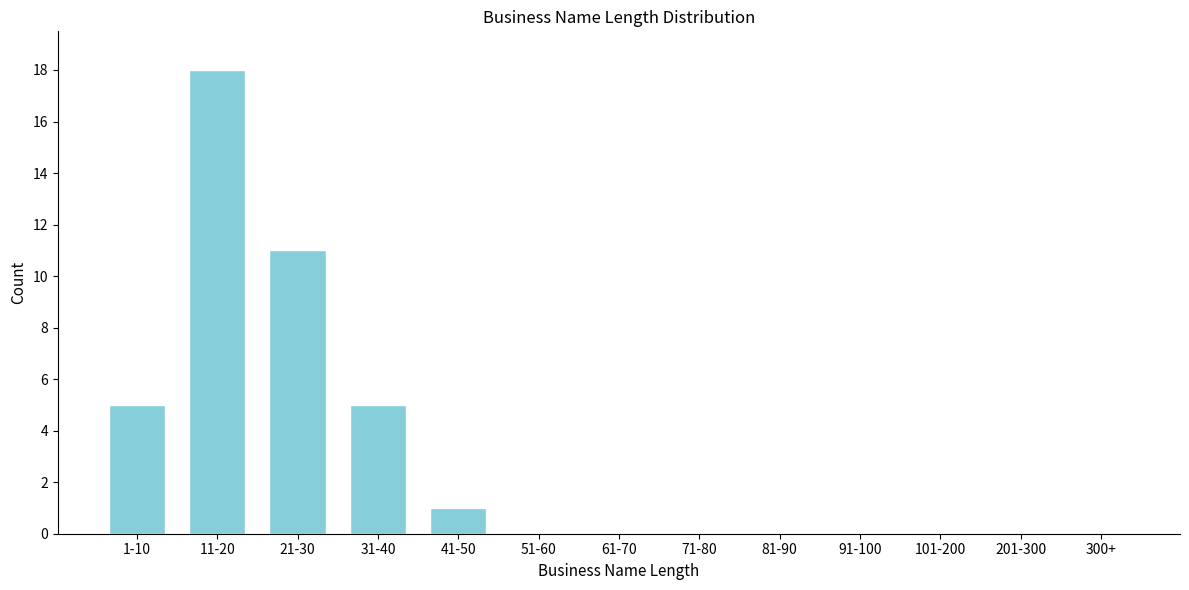

Reading left to right, what are all the values shown in this chart?

1-10=5	11-20=18	21-30=11	31-40=5	41-50=1	51-60=0	61-70=0	71-80=0	81-90=0	91-100=0	101-200=0	201-300=0	300+=0